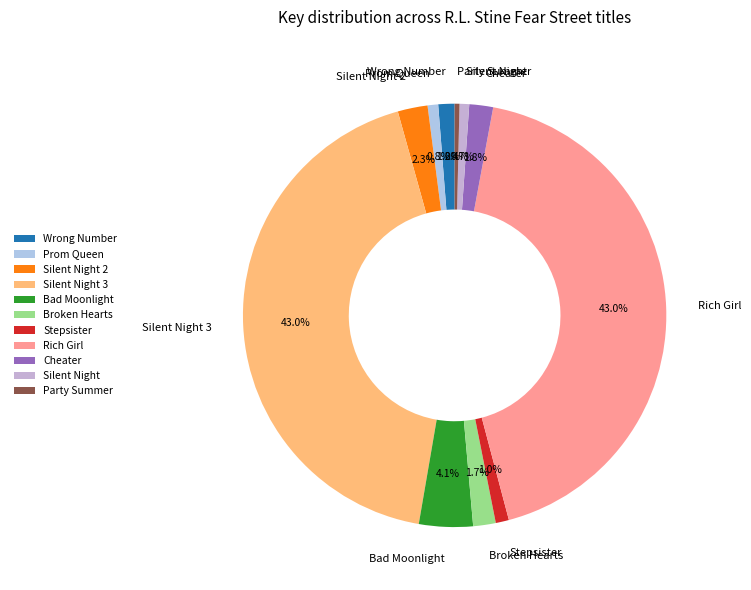

How many slices are in this pie chart?

11